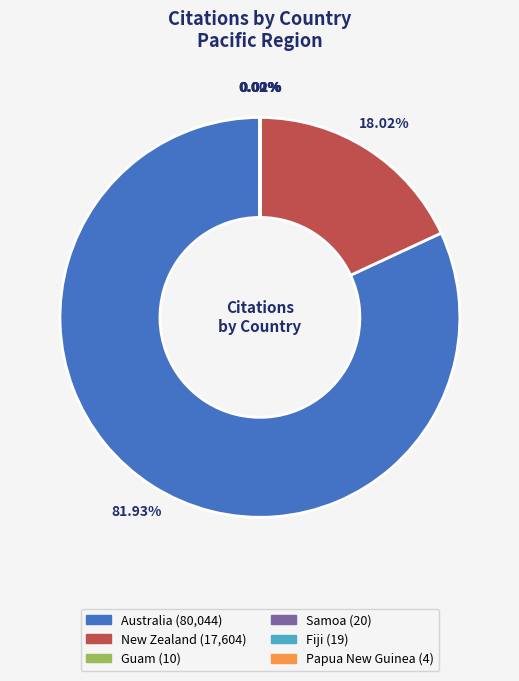

Which slice represents more than half of the pie?

Australia